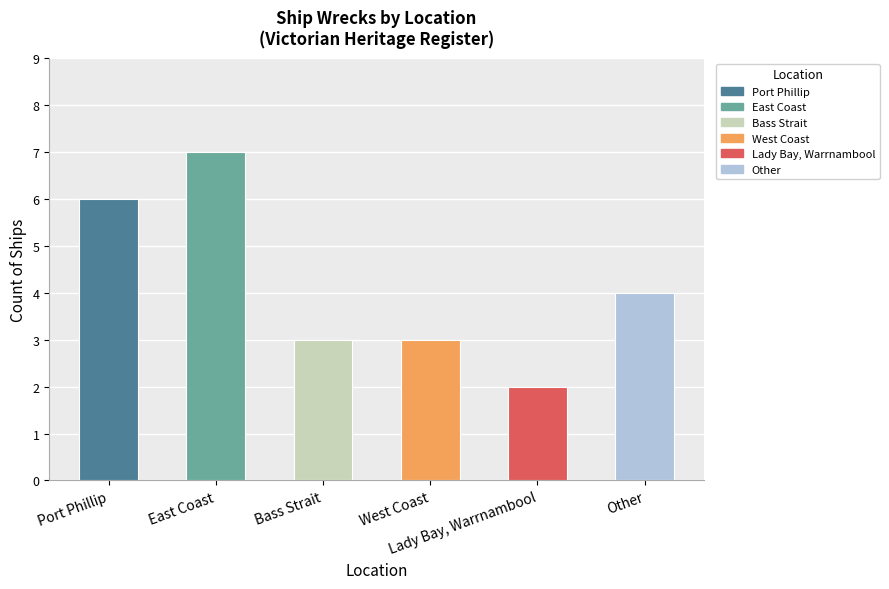

Is it true that the value at Port Phillip is 3?

False